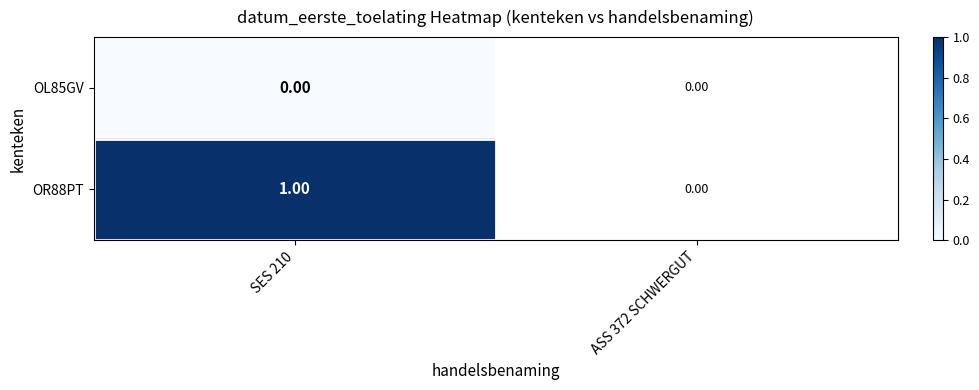

At how many categories does at least one series exceed 0?

1